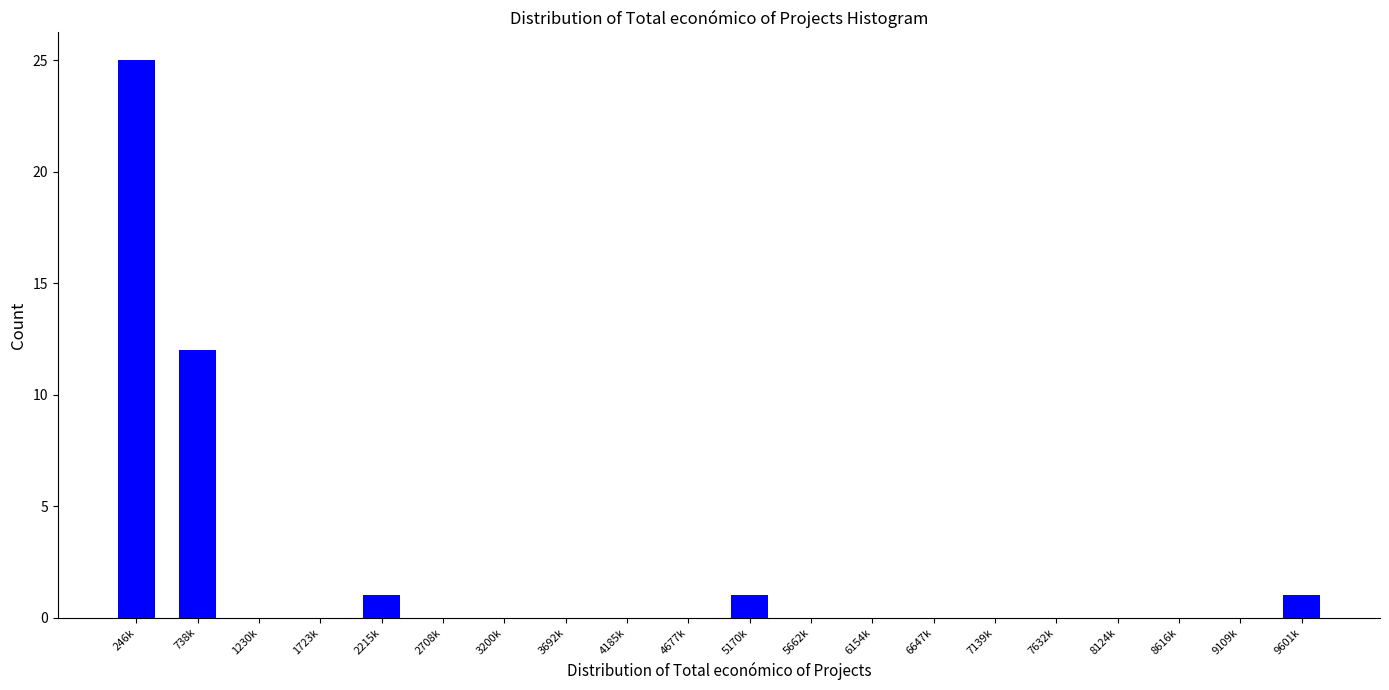

Reading left to right, what are all the values shown in this chart?

246k=25	738k=12	1230k=0	1723k=0	2215k=1	2708k=0	3200k=0	3692k=0	4185k=0	4677k=0	5170k=1	5662k=0	6154k=0	6647k=0	7139k=0	7632k=0	8124k=0	8616k=0	9109k=0	9601k=1